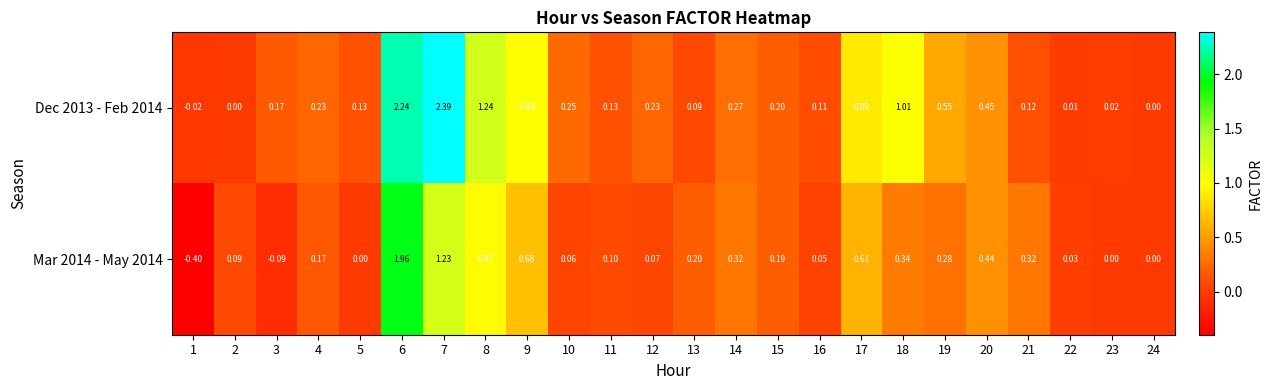

Is the value of Mar 2014 - May 2014 at 6 greater than the value of Dec 2013 - Feb 2014 at 12?

Yes